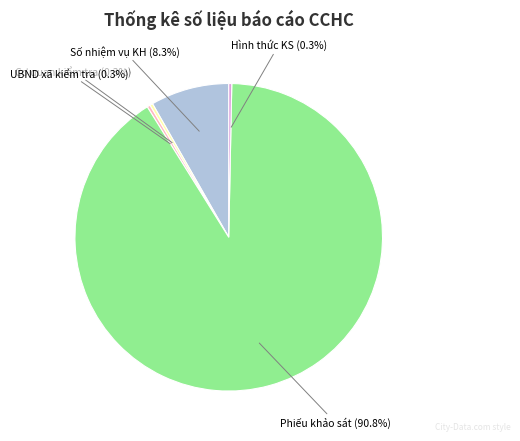

Is there a majority slice in this chart?

Yes